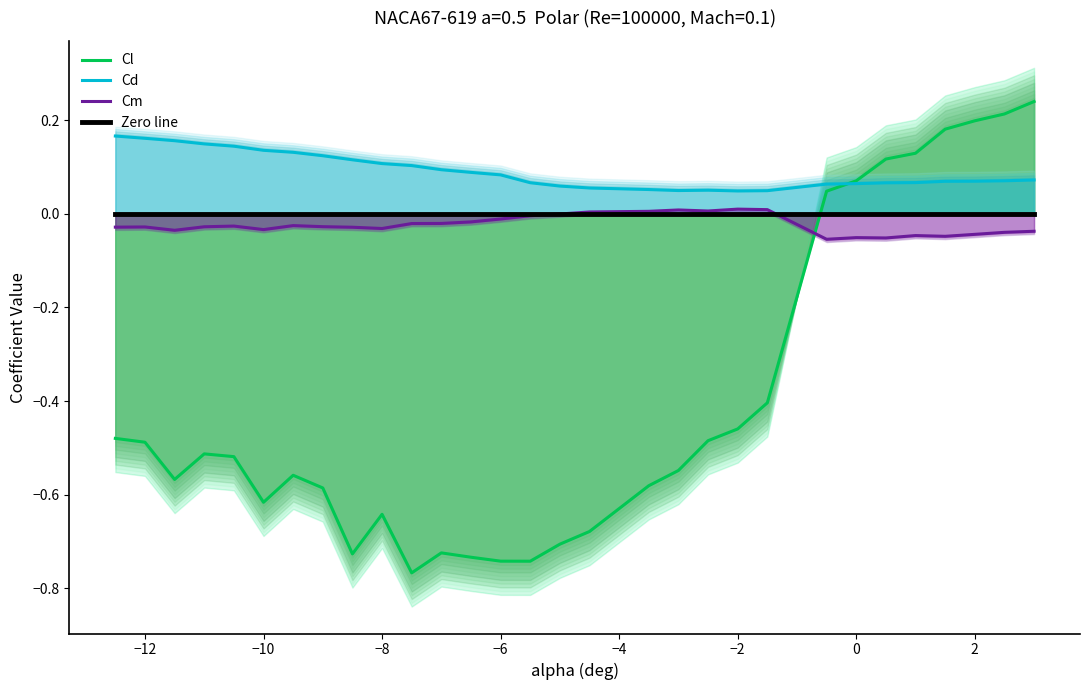

True or false: Cm and Cd cross at least once.

False